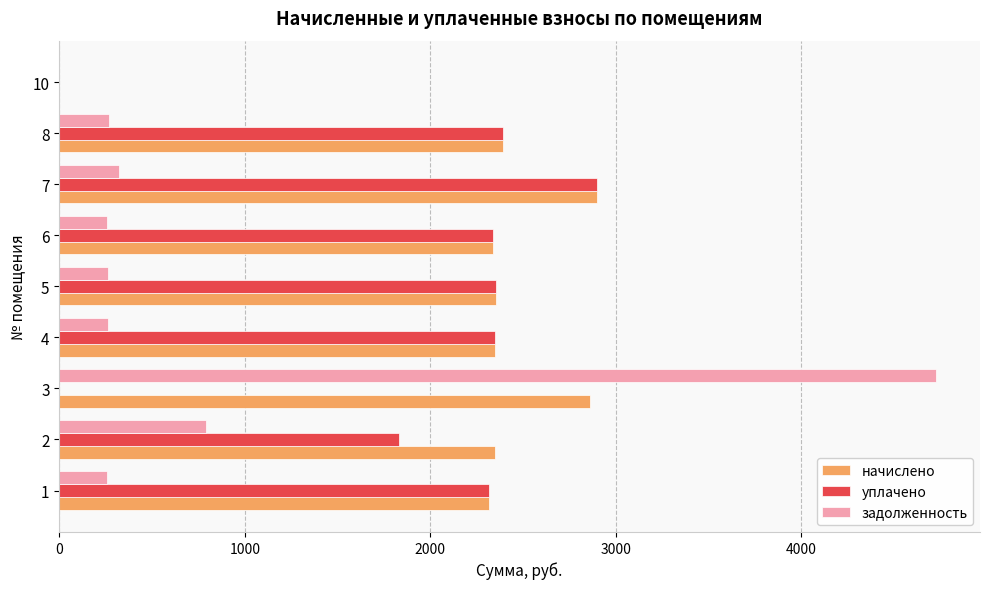

At which category is the sum across all series the highest?

3